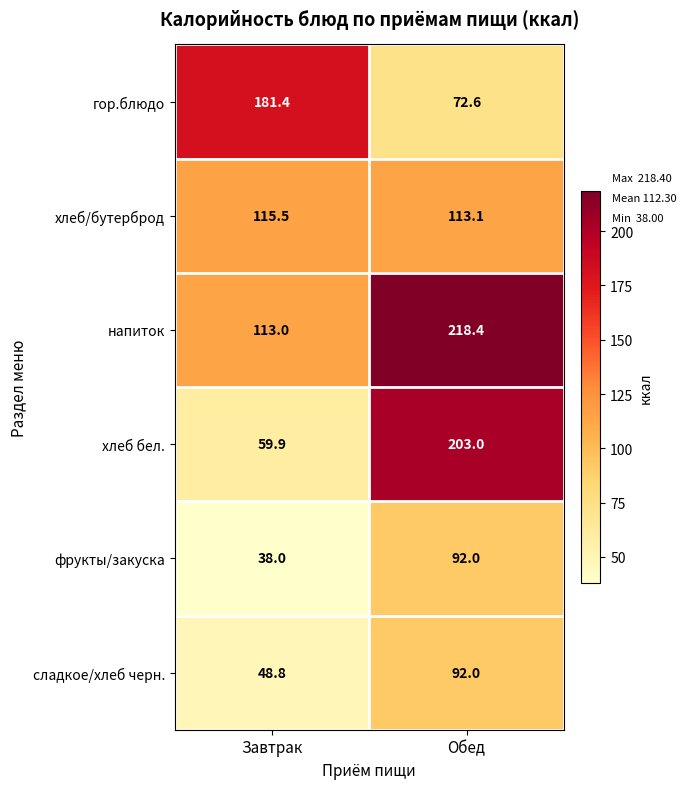

How many data points does each series have?

2